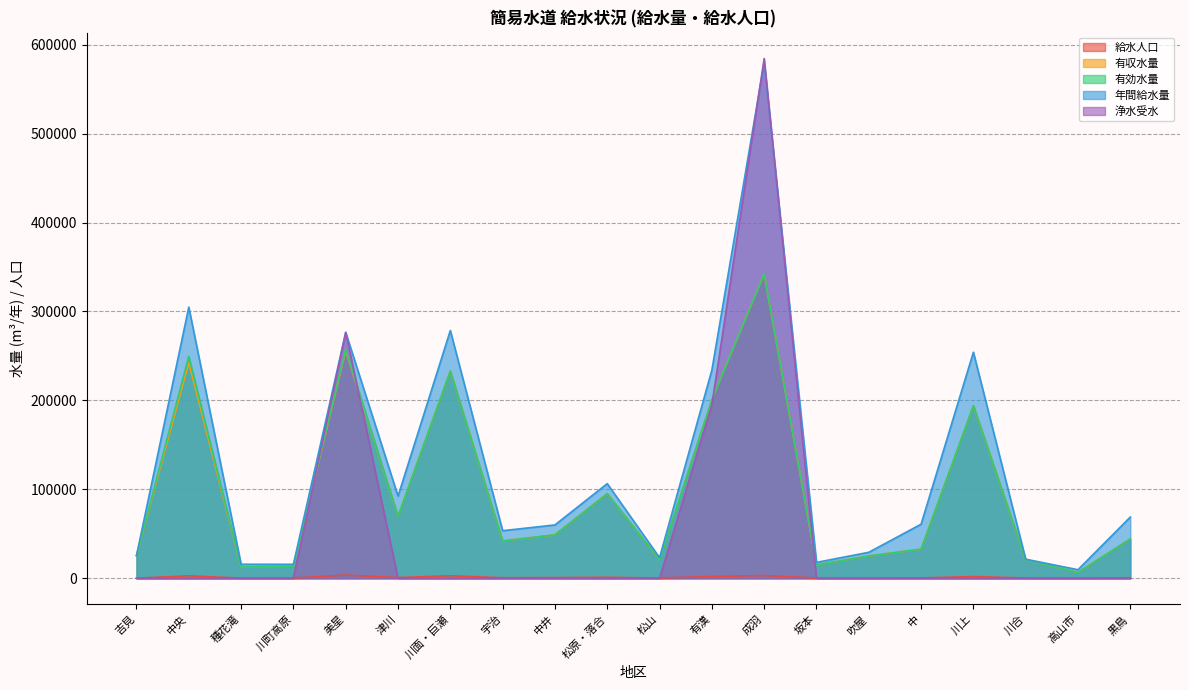

What is the difference between the highest and lowest values at 川面・巨瀬?

278565